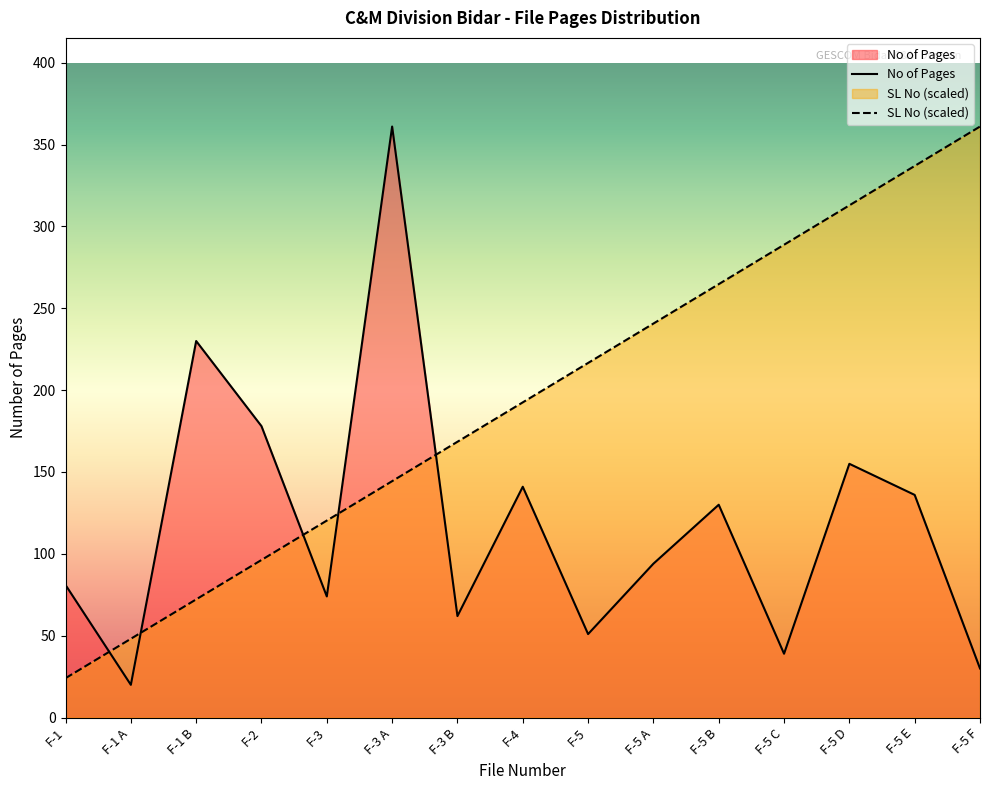

What is the spread (max minus min) of values at F-1 A?

28.1